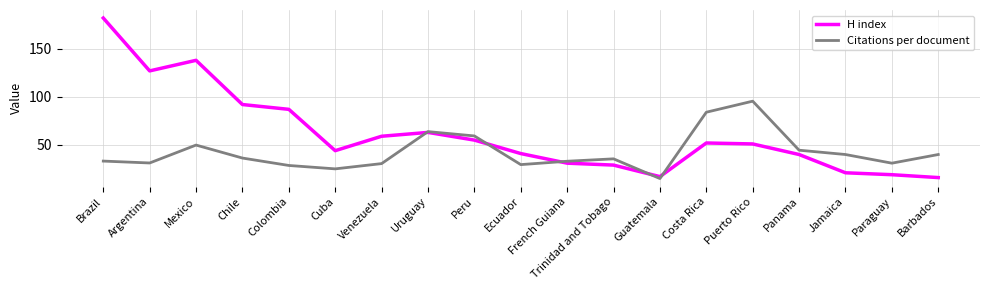

What is the difference between the highest and lowest values at Guatemala?

2.0